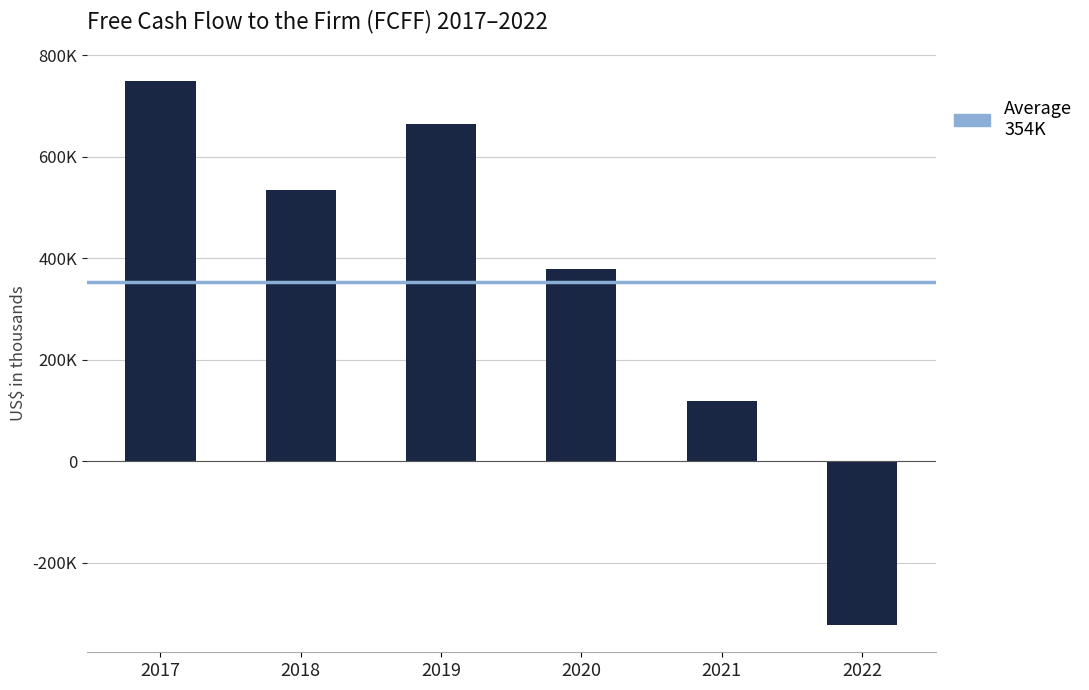

List the labels in order of value, smallest first.

2022, 2021, 2020, 2018, 2019, 2017